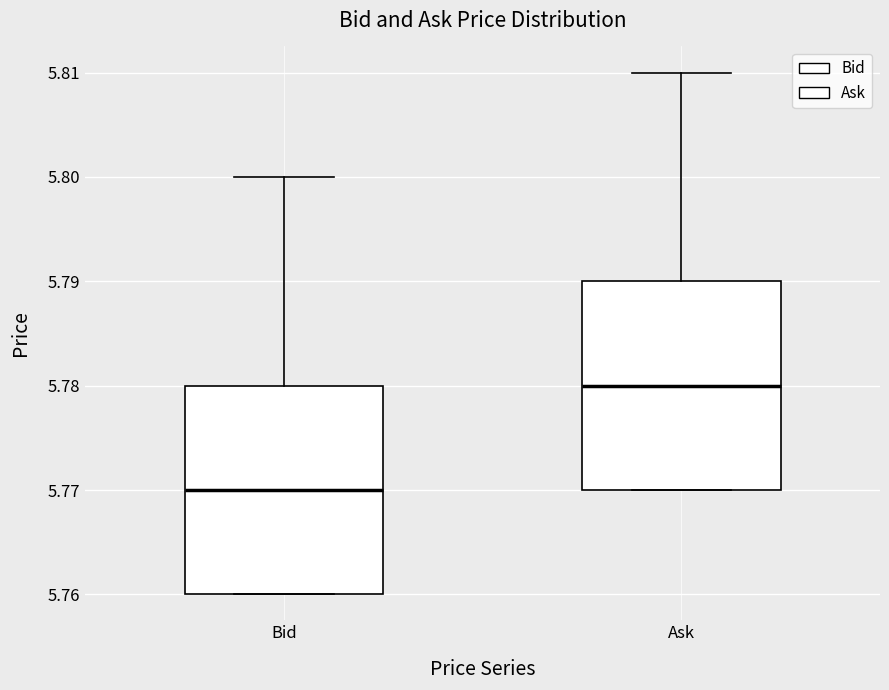

Where does the median line of the box for Ask sit on the y-axis? The values are not printed on the chart, so give them approximately, as read against the axis.

5.78